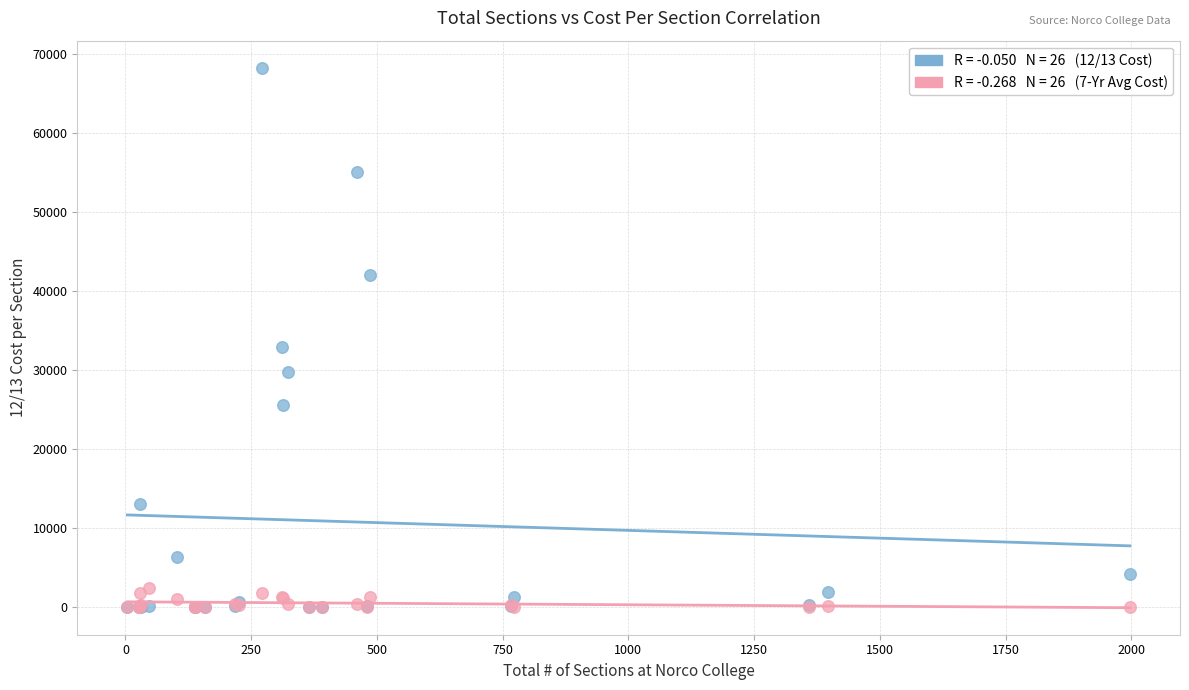

Across all series, what Y value is closest to 34150?

32861.9